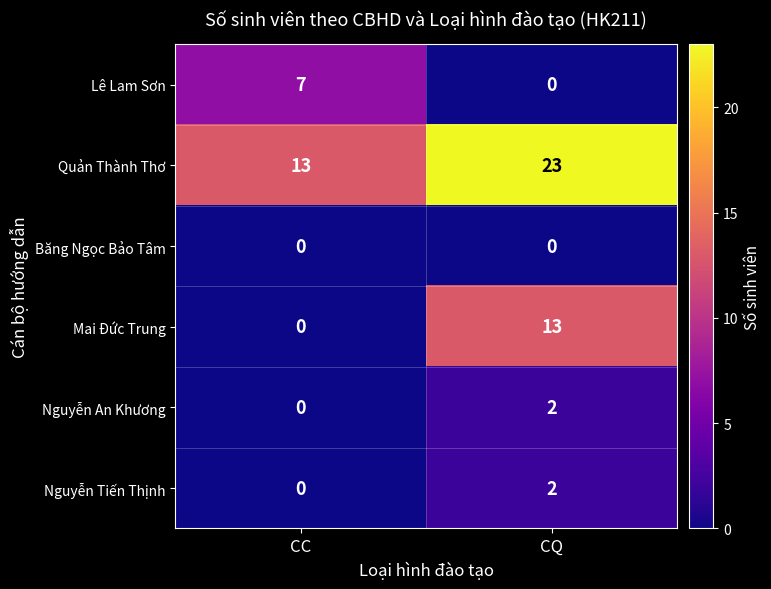

How many categories are shown in the chart?

2